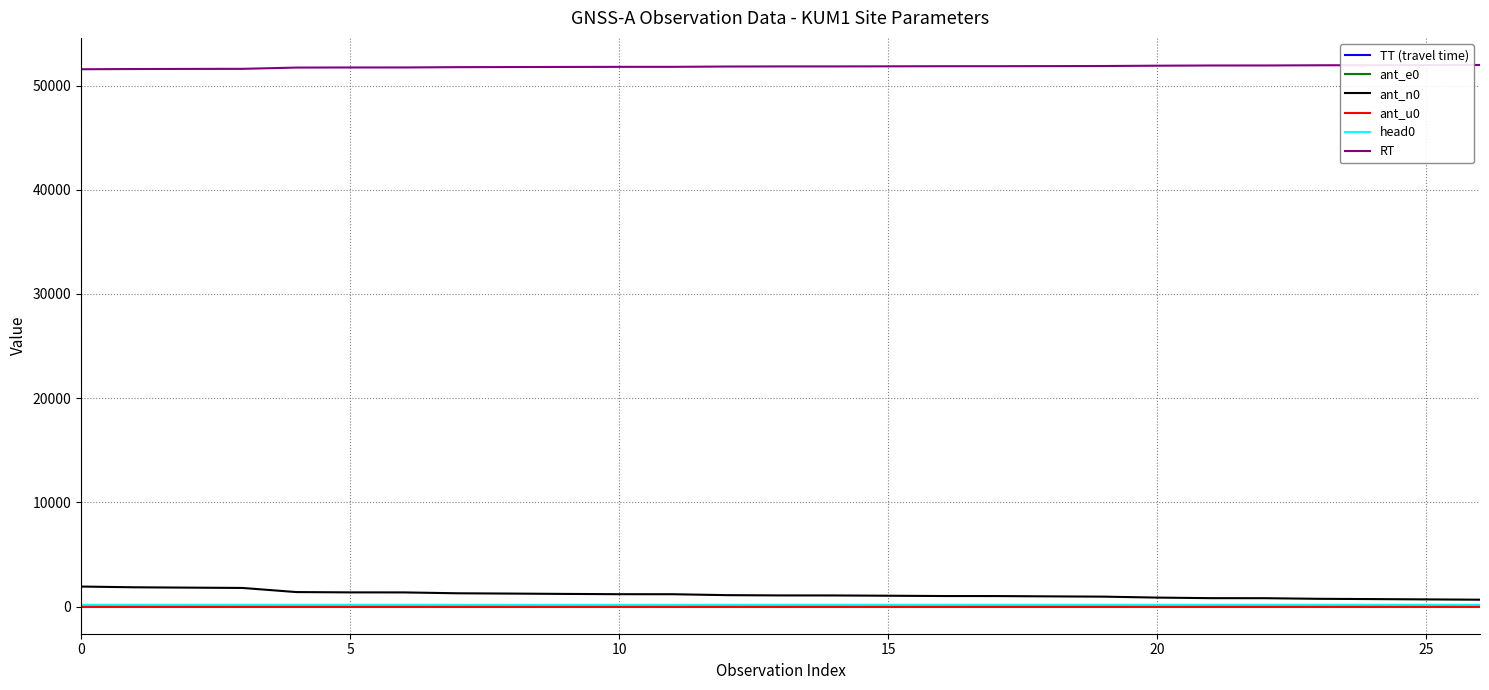

What are all the series names shown in the legend?

TT (travel time), ant_e0, ant_n0, ant_u0, head0, RT